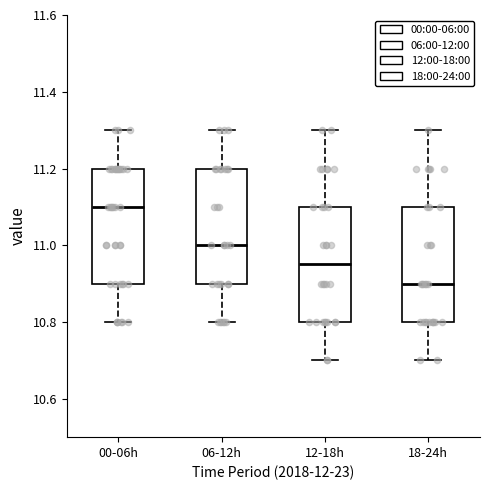

Reading left to right, transcribe this box plot: for each box, give where its median line is, the range the box spans, and where its two whiskers end, as read against the y-axis. The values are not printed on the chart, so give them approximately, as read against the axis.

00-06h: median 11.10, box 10.90 to 11.20, whiskers 10.80 to 11.30
06-12h: median 11.00, box 10.90 to 11.20, whiskers 10.80 to 11.30
12-18h: median 10.96, box 10.80 to 11.10, whiskers 10.70 to 11.30
18-24h: median 10.90, box 10.80 to 11.10, whiskers 10.70 to 11.30